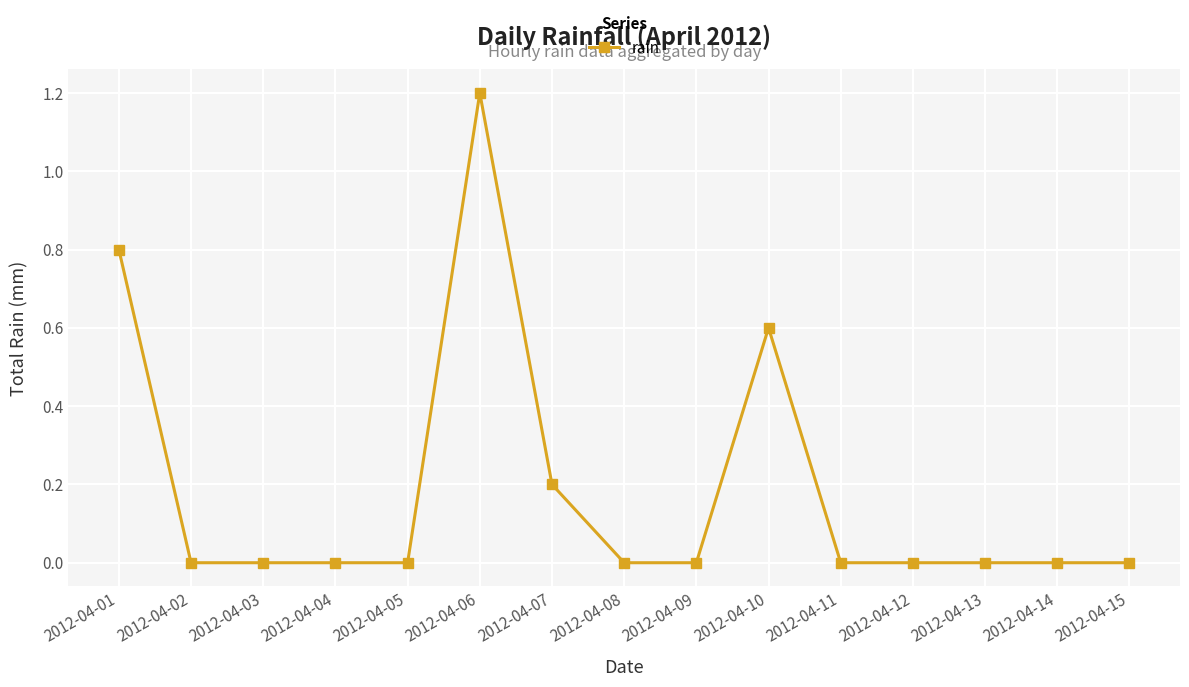

What is the difference between the maximum and minimum values?

1.2